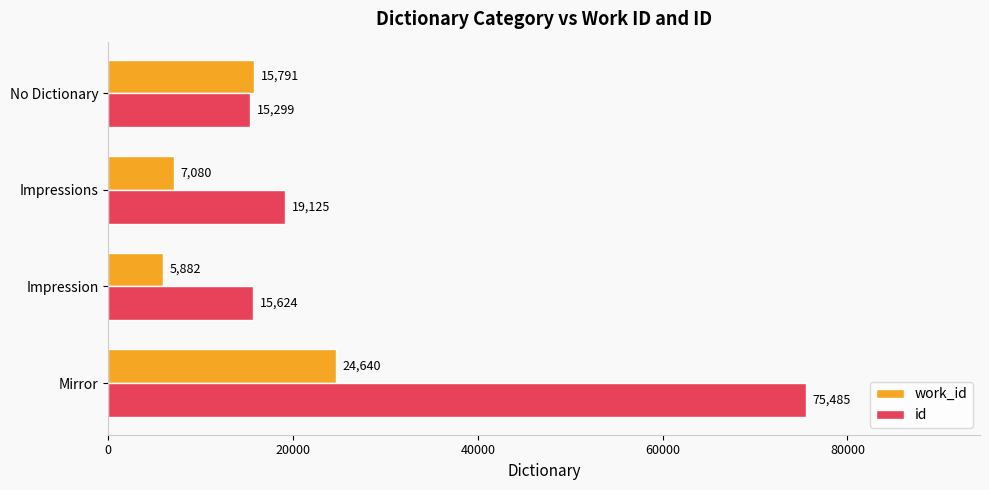

How many data points in work_id are less than 15791?

2